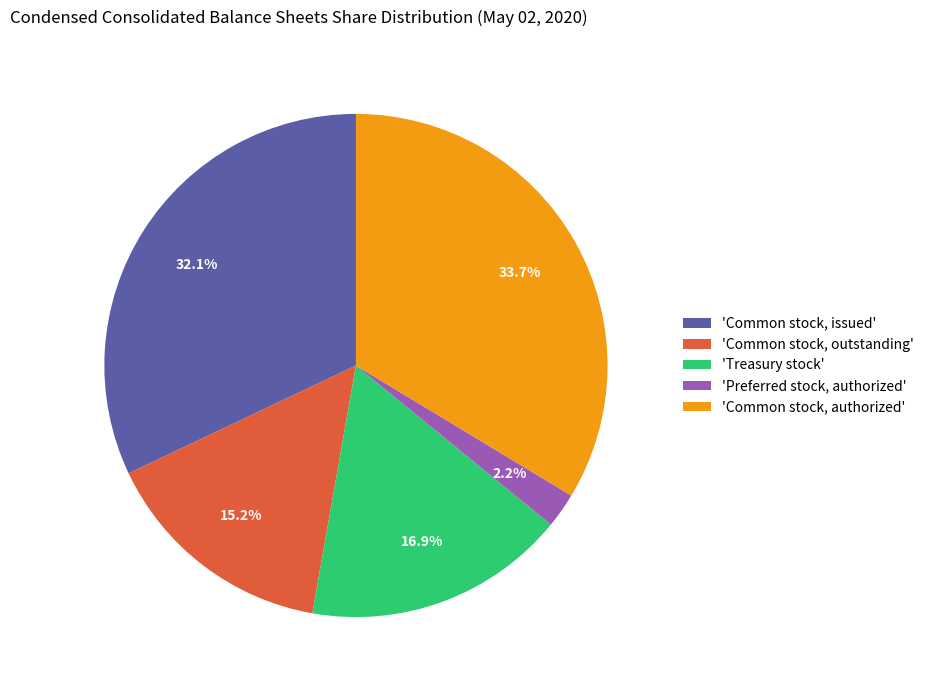

Rank the categories by value from lowest to highest.

'Preferred stock, authorized', 'Common stock, outstanding', 'Treasury stock', 'Common stock, issued', 'Common stock, authorized'